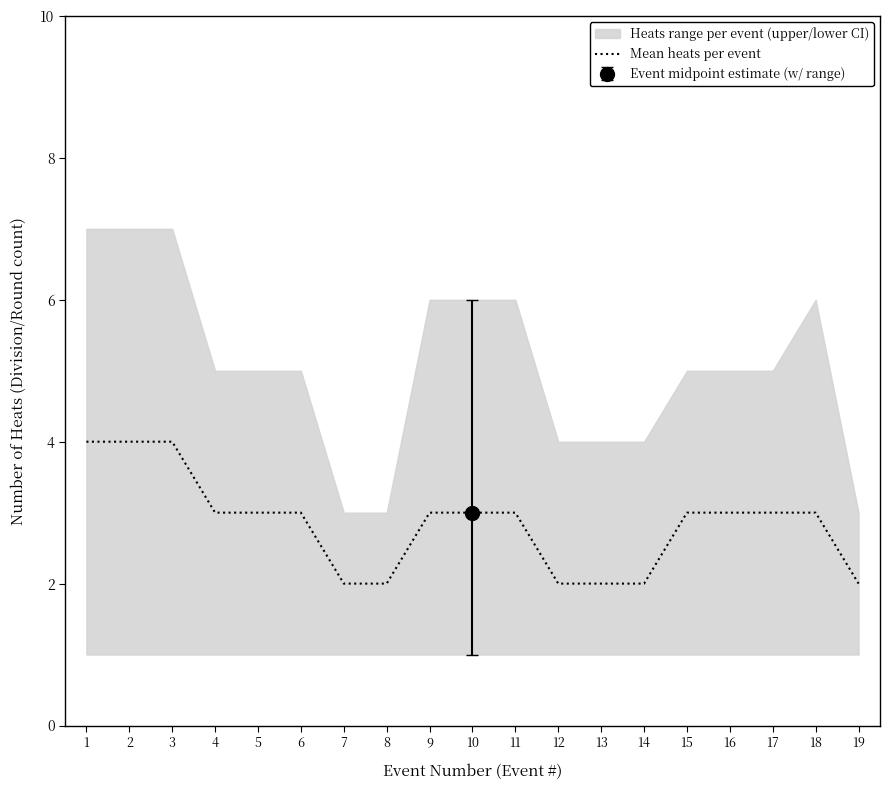

Approximately how many times larger is the value at 13 compared to 15?

0.7